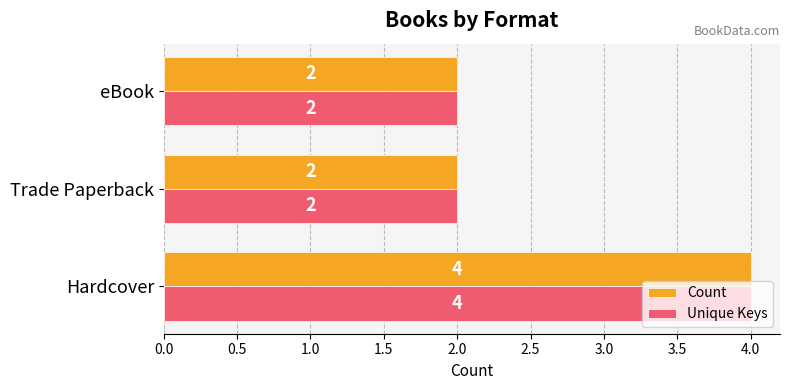

What is the sum of all Count values?

8